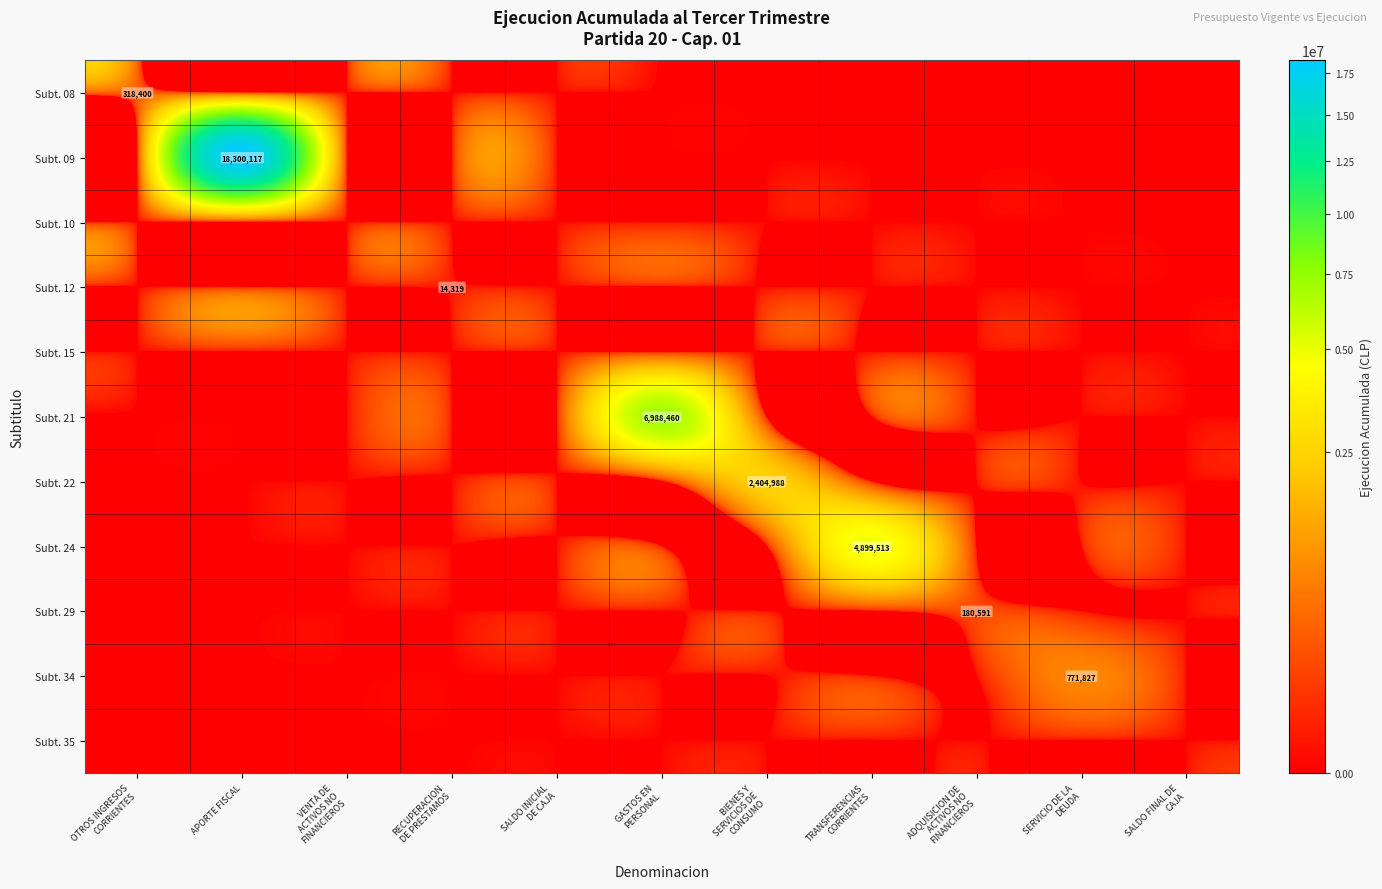

What is the difference between the maximum and minimum values in the Subt. 21 series?

6988460